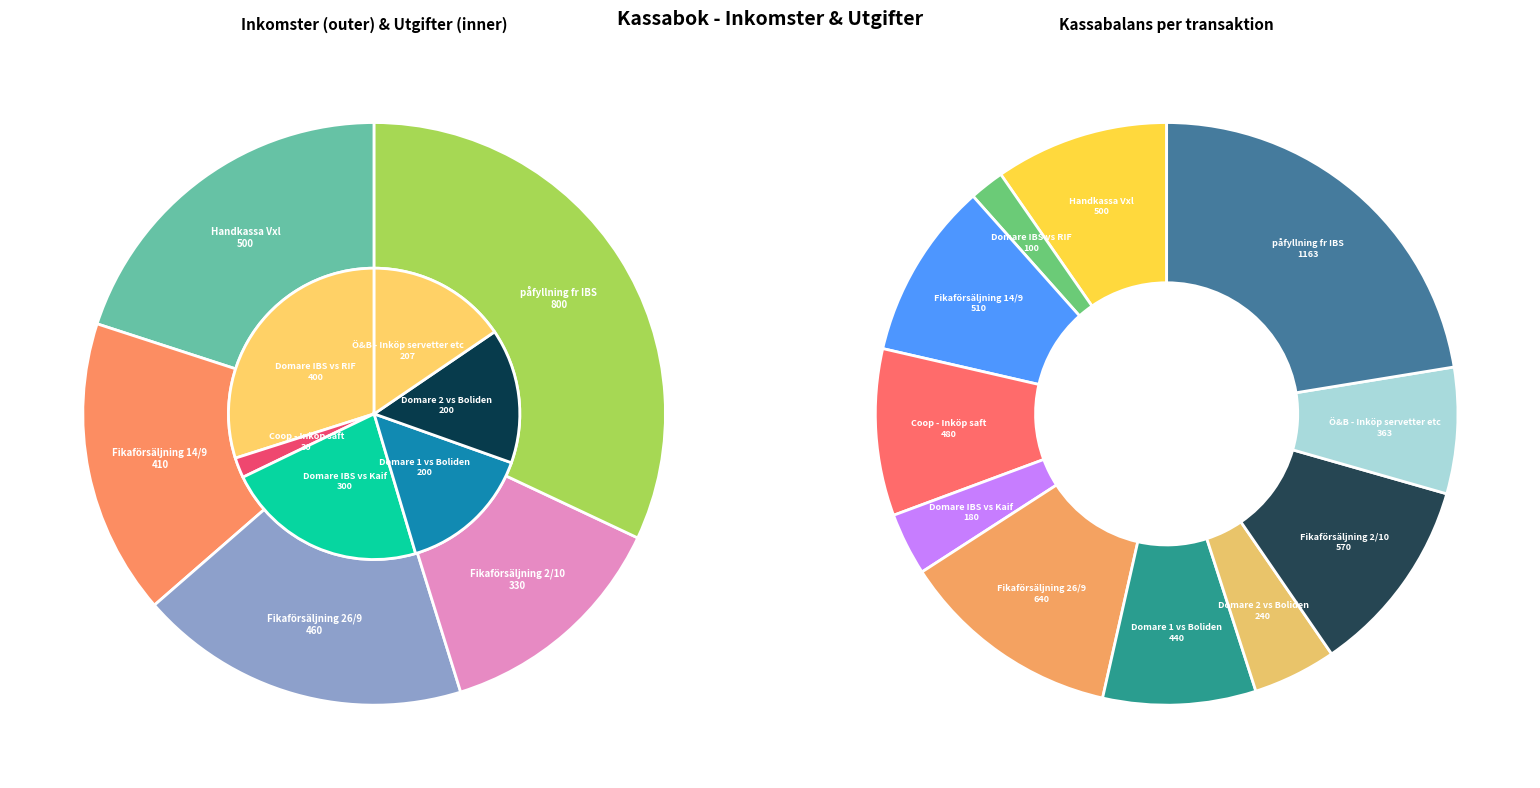

To the nearest percent, what is the average slice percentage?

9%